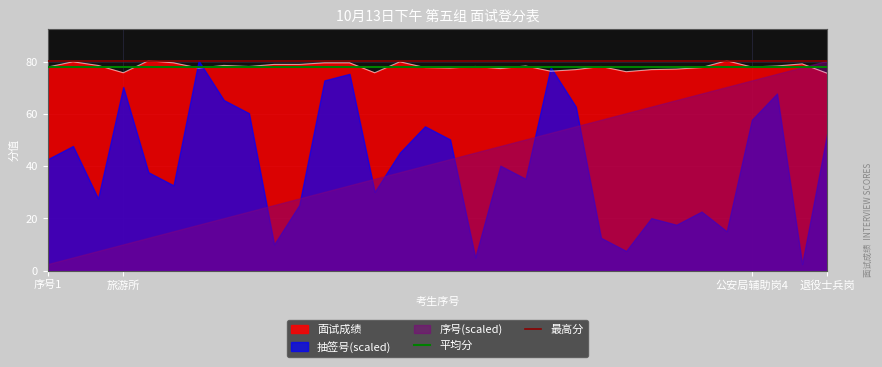

What is the highest value of the 面试成绩 series?

80.4